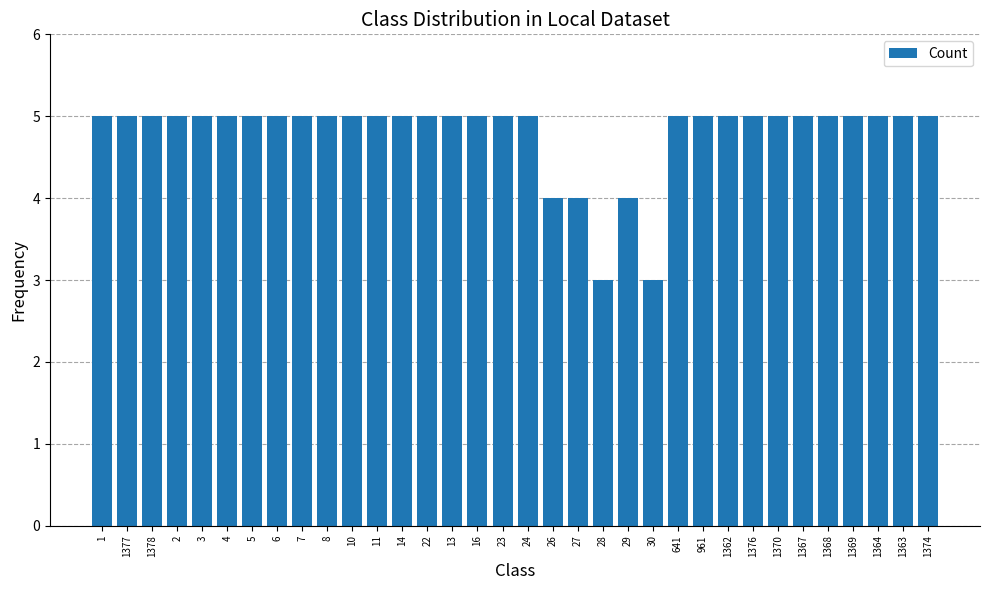

Is it true that the value at 2 is 1?

False